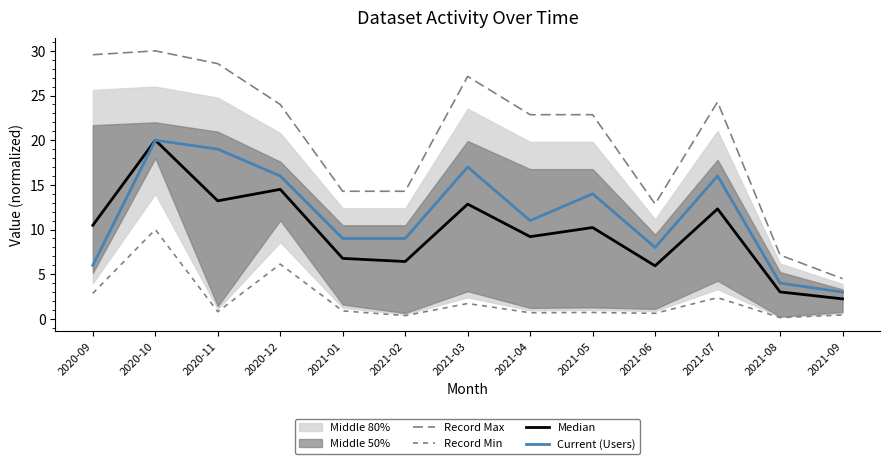

True or false: Record Max and Median cross at least once.

False